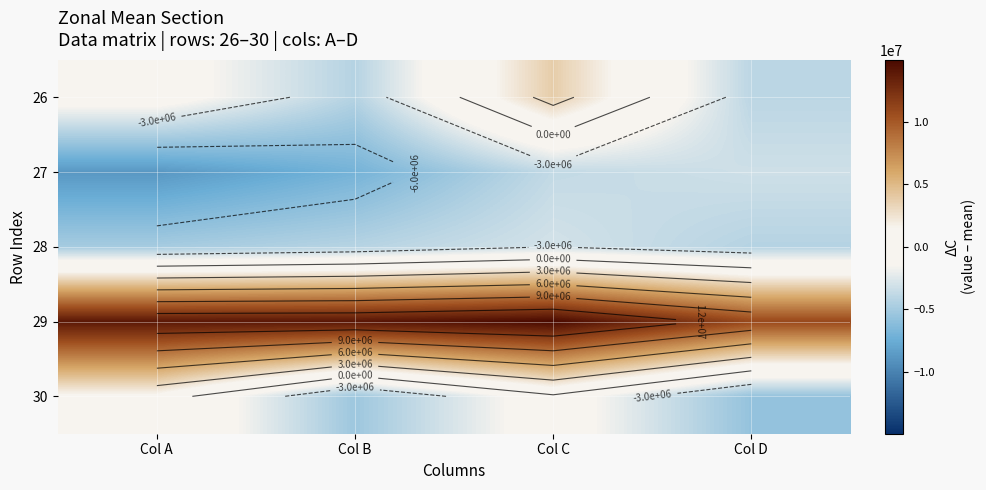

At which category is the sum across all series the highest?

Col C